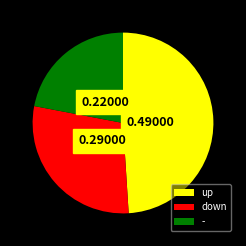

What is the largest slice in the pie chart?

up